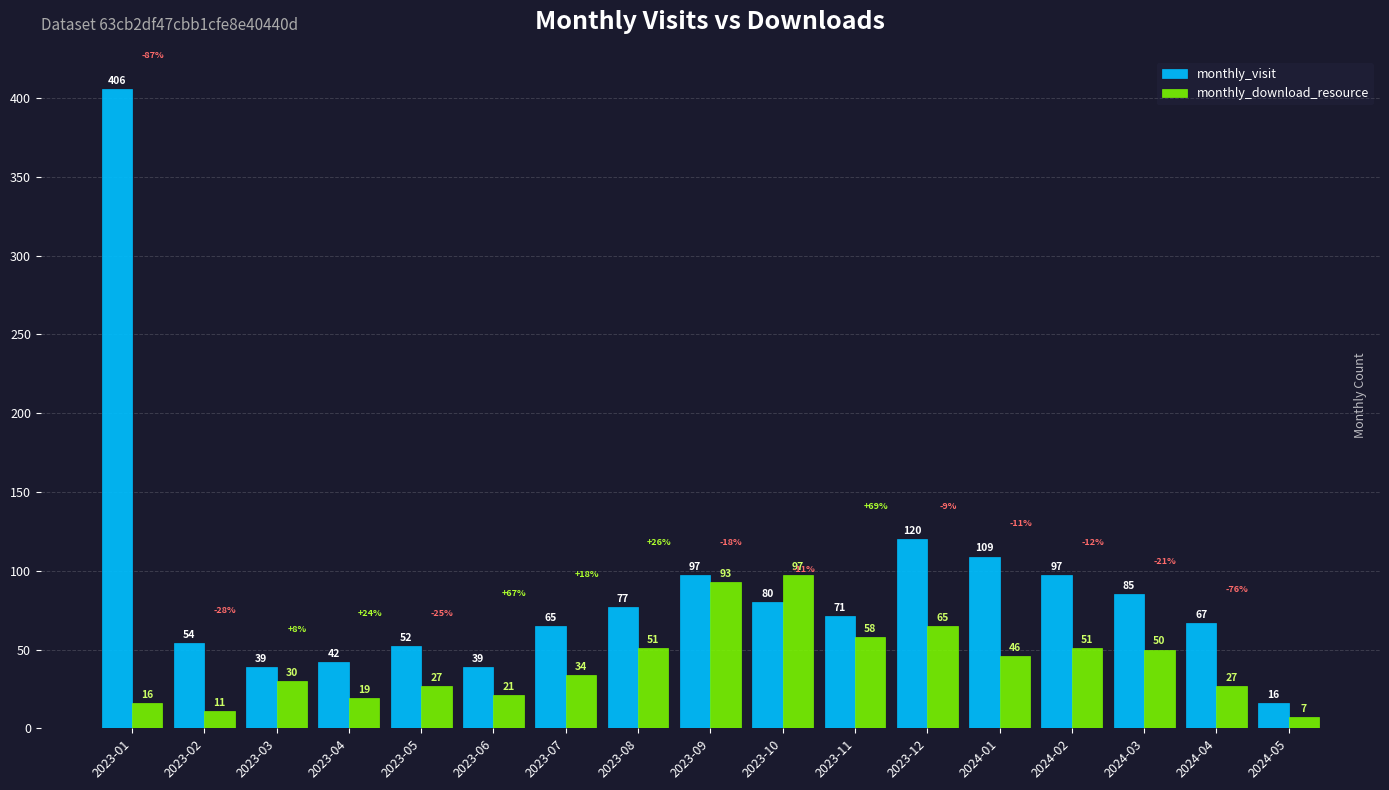

What is the label of the 4th bar from the right?

2024-02